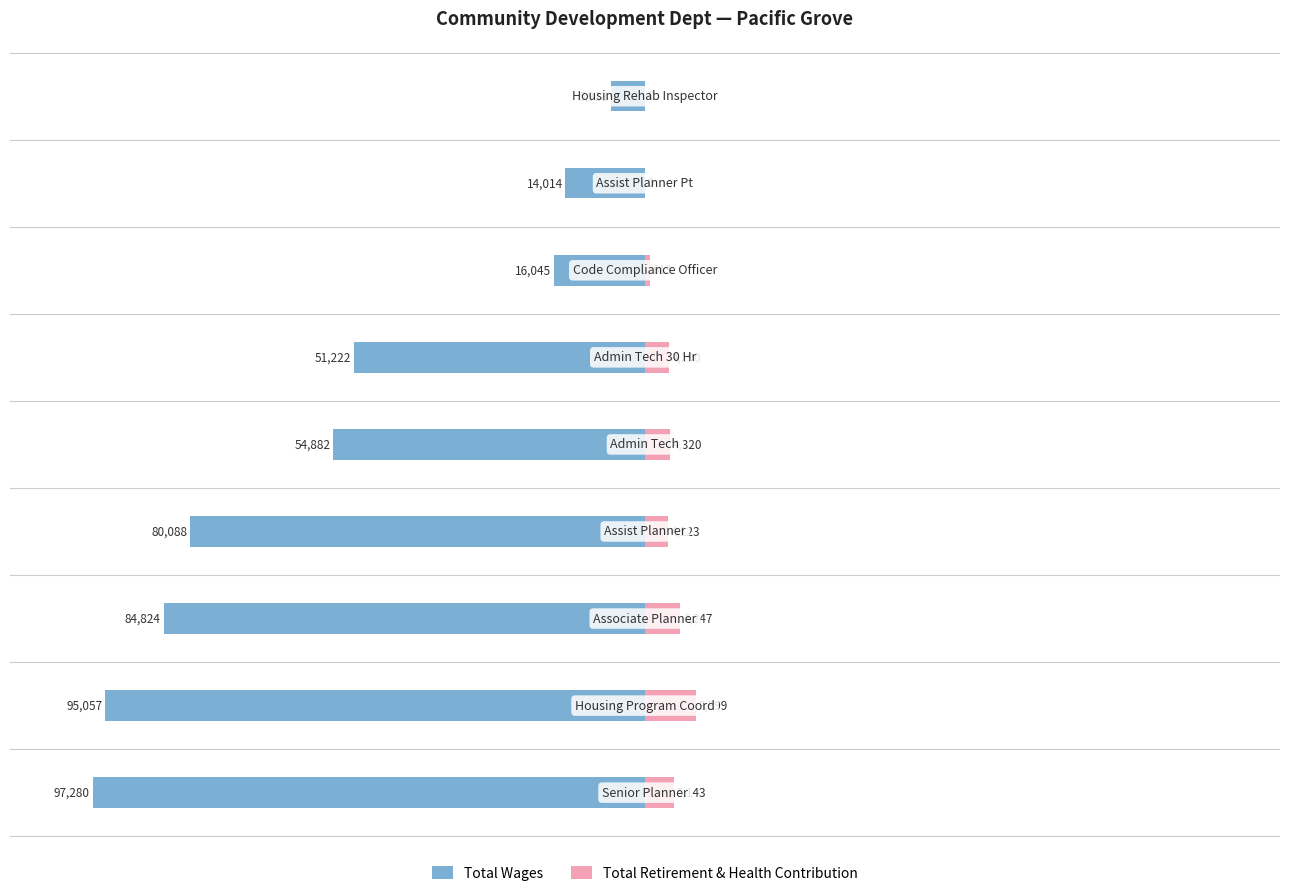

True or false: Total Wages has a value of -175047 at −125000.

False